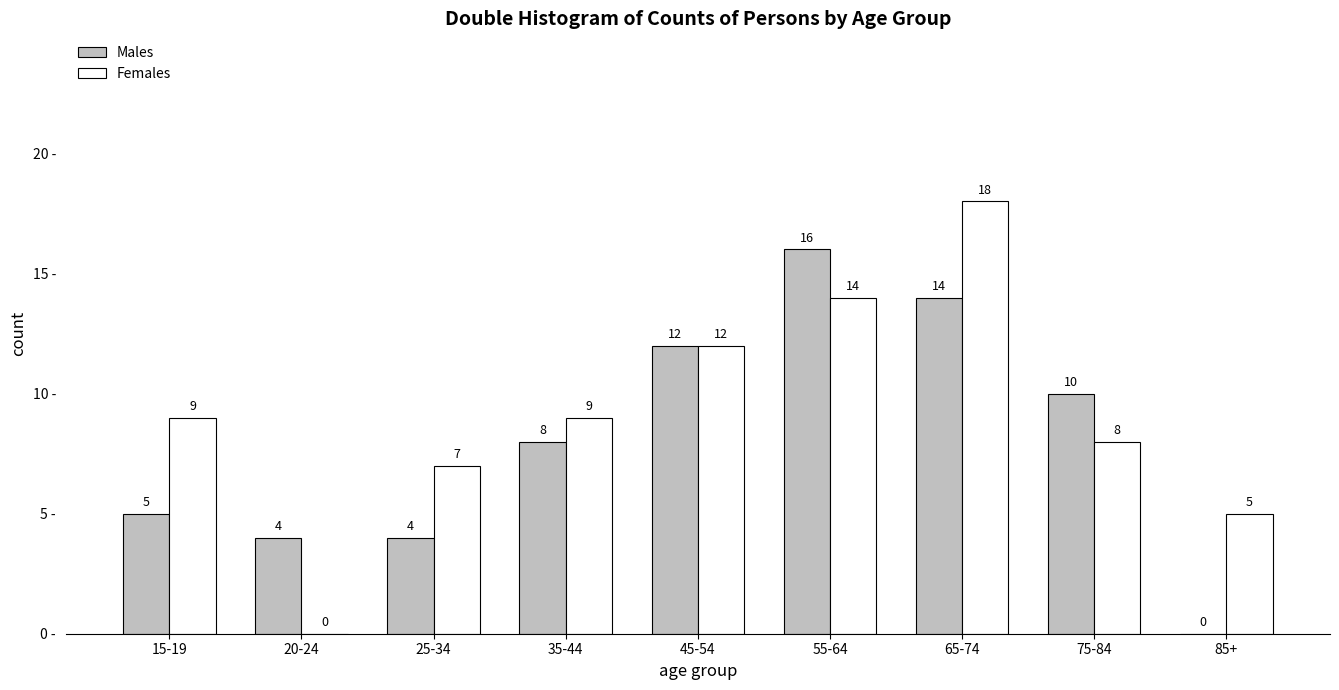

Reading right to left, extract all data points from this chart.

Males: 85+=0	75-84=10	65-74=14	55-64=16	45-54=12	35-44=8	25-34=4	20-24=4	15-19=5
Females: 85+=5	75-84=8	65-74=18	55-64=14	45-54=12	35-44=9	25-34=7	20-24=0	15-19=9